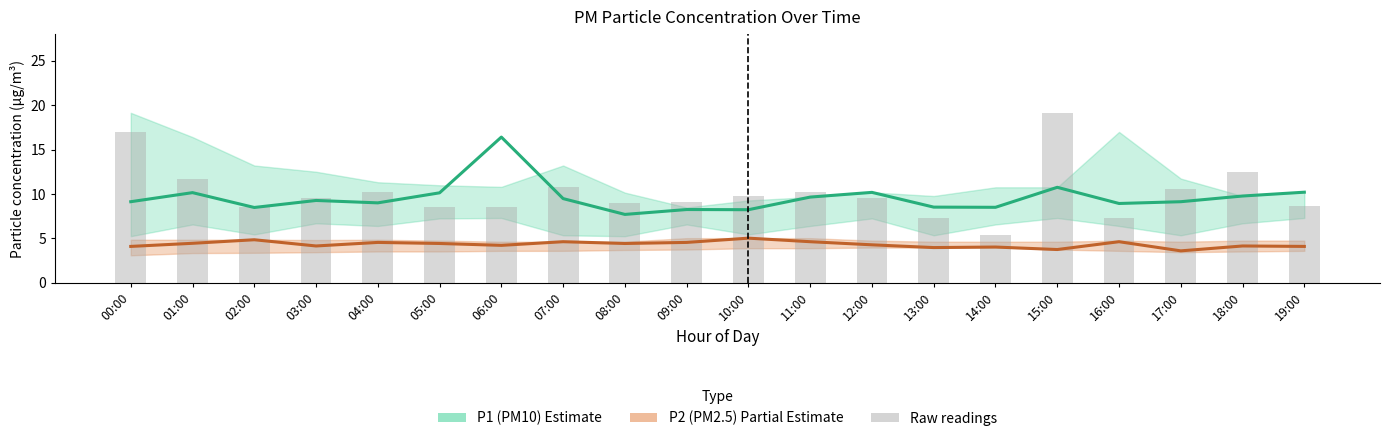

What is the label of the 4th bar from the left?

03:00